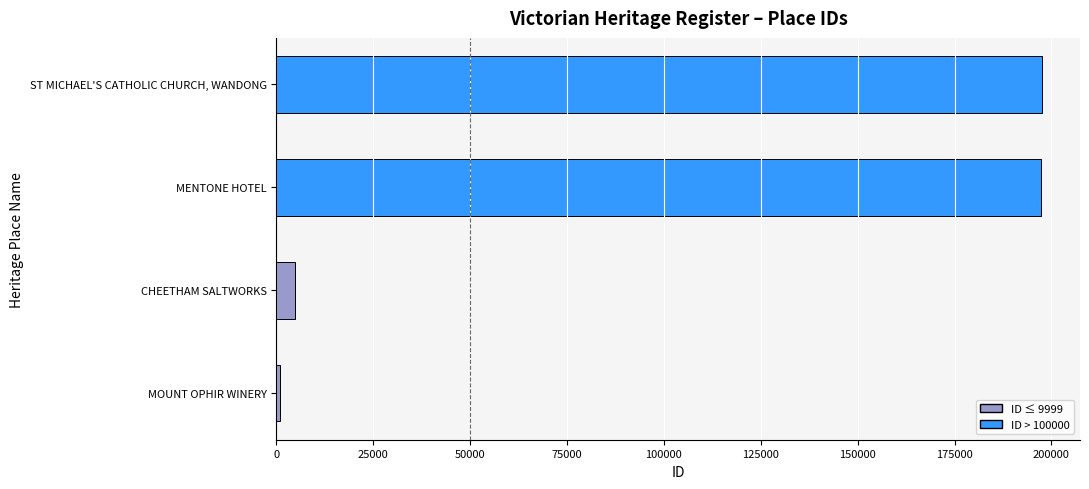

How many values are below 197429?

2